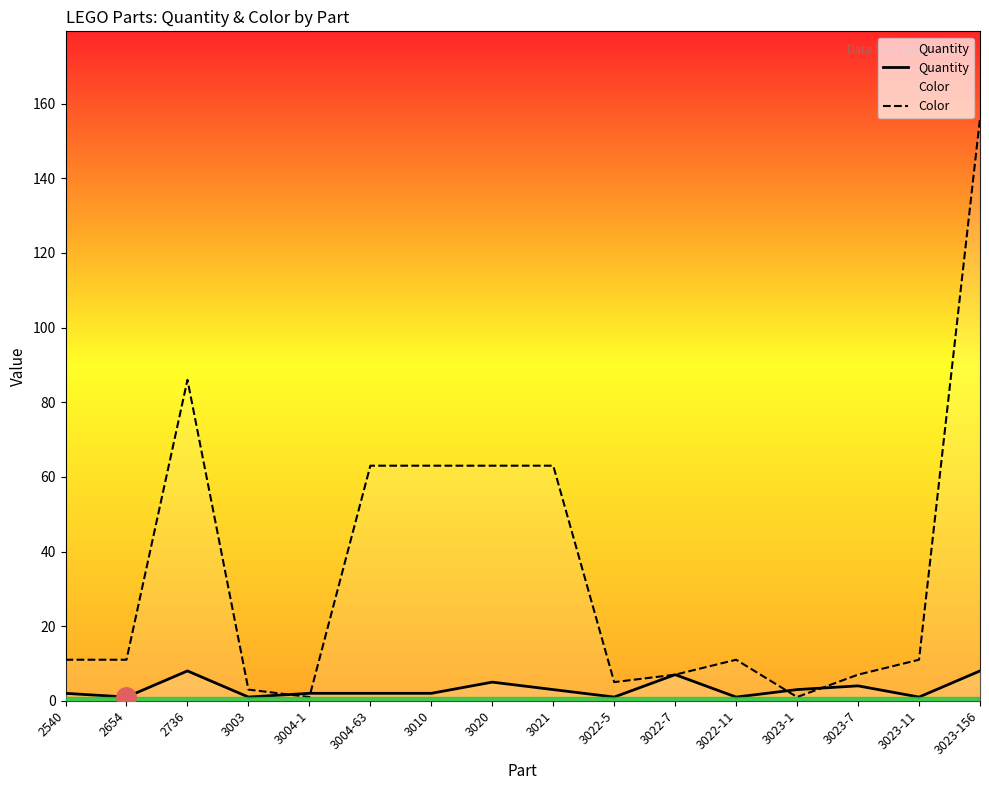

What are all the series names shown in the legend?

Quantity, Color